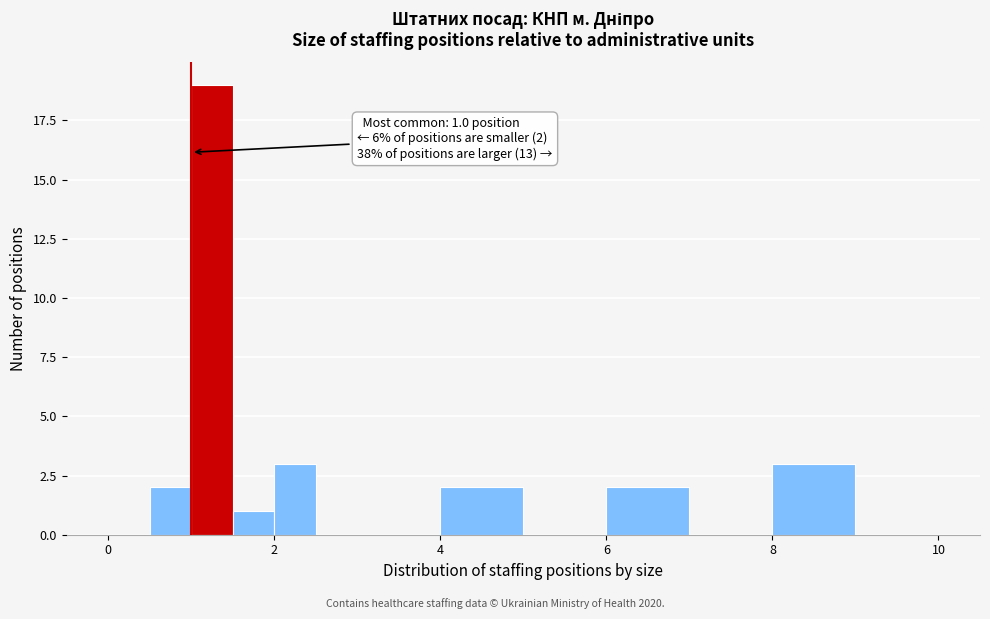

Around what value on the x-axis is the tallest bar? Give the approximate position of its centre, as read against the axis.

1.2